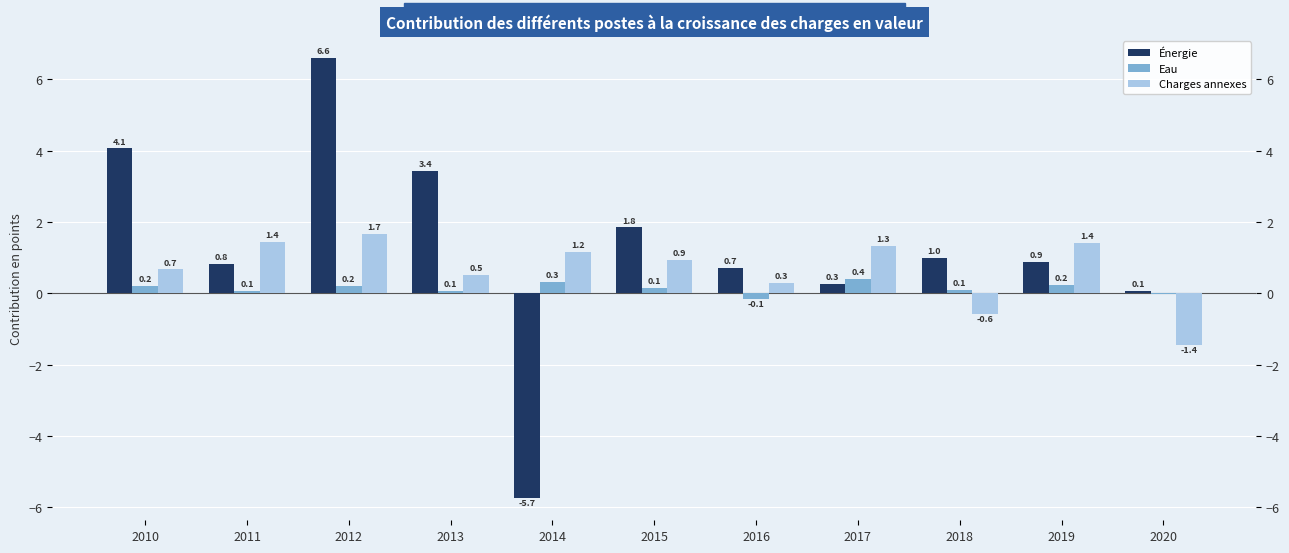

What is the difference between the Énergie values at 2019 and 2015?

1.0